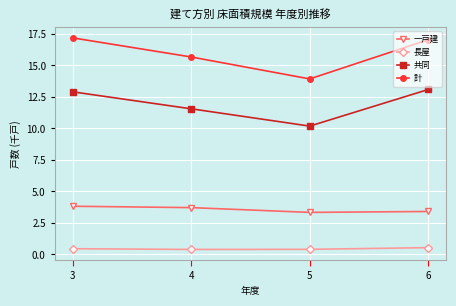

The 共同 series shows 18.2 at 6. True or false?

False